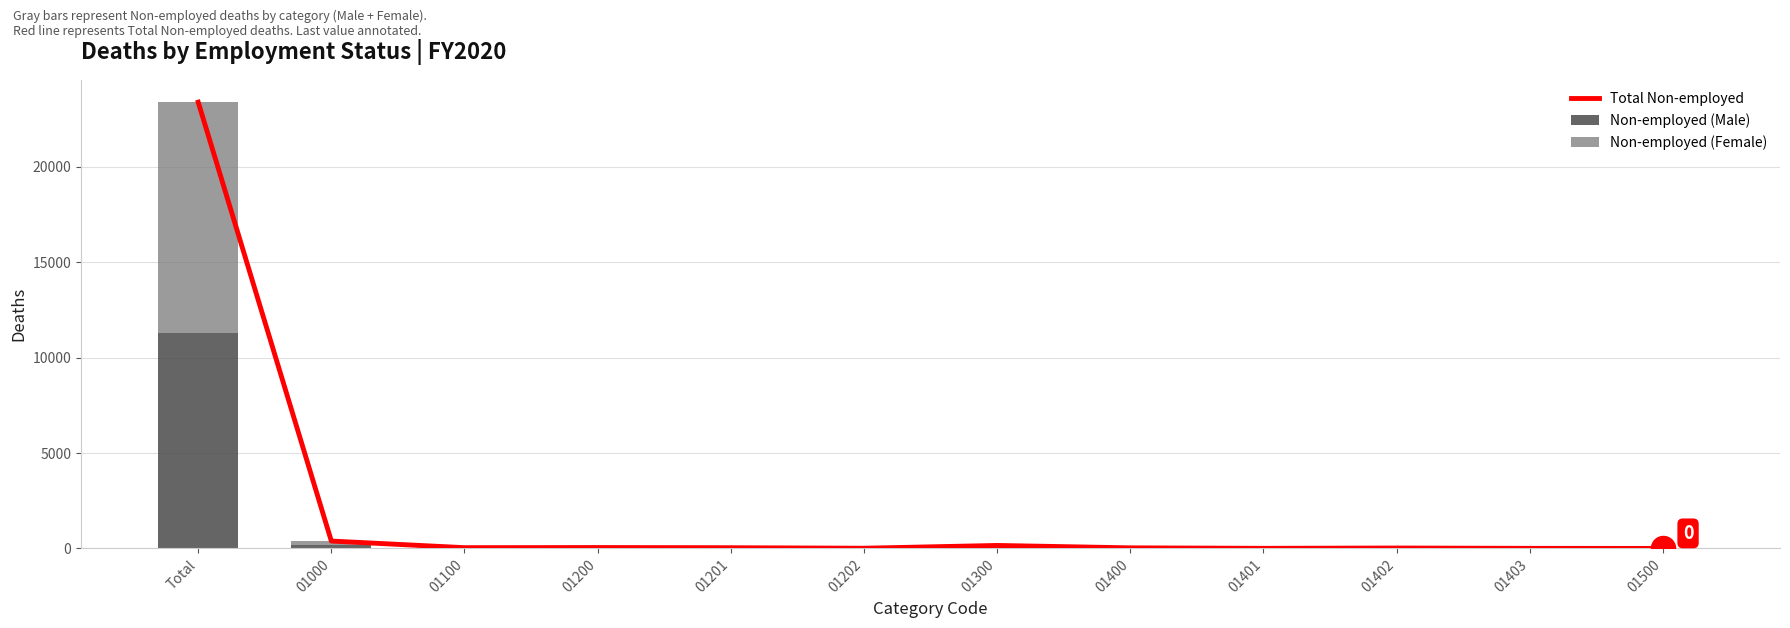

Is the value of Non-employed (Male) at 01402 greater than the value of Total Non-employed at 01300?

No